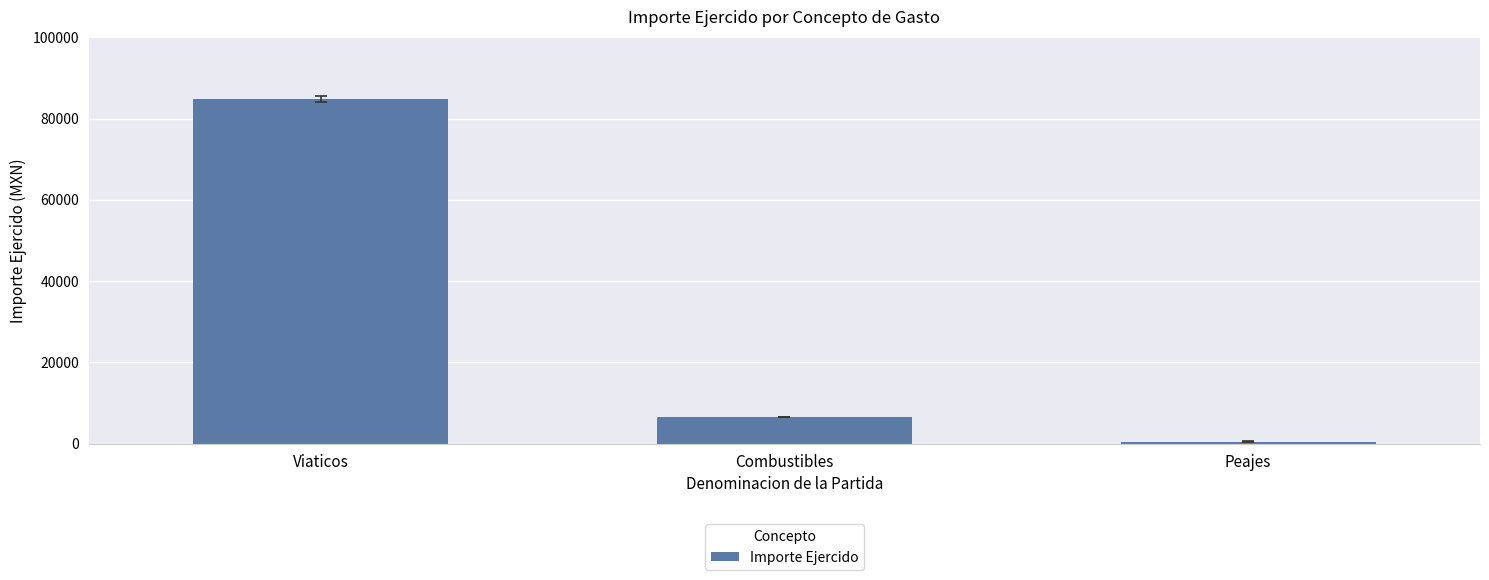

True or false: the data shows 84830.0 at Viaticos.

True